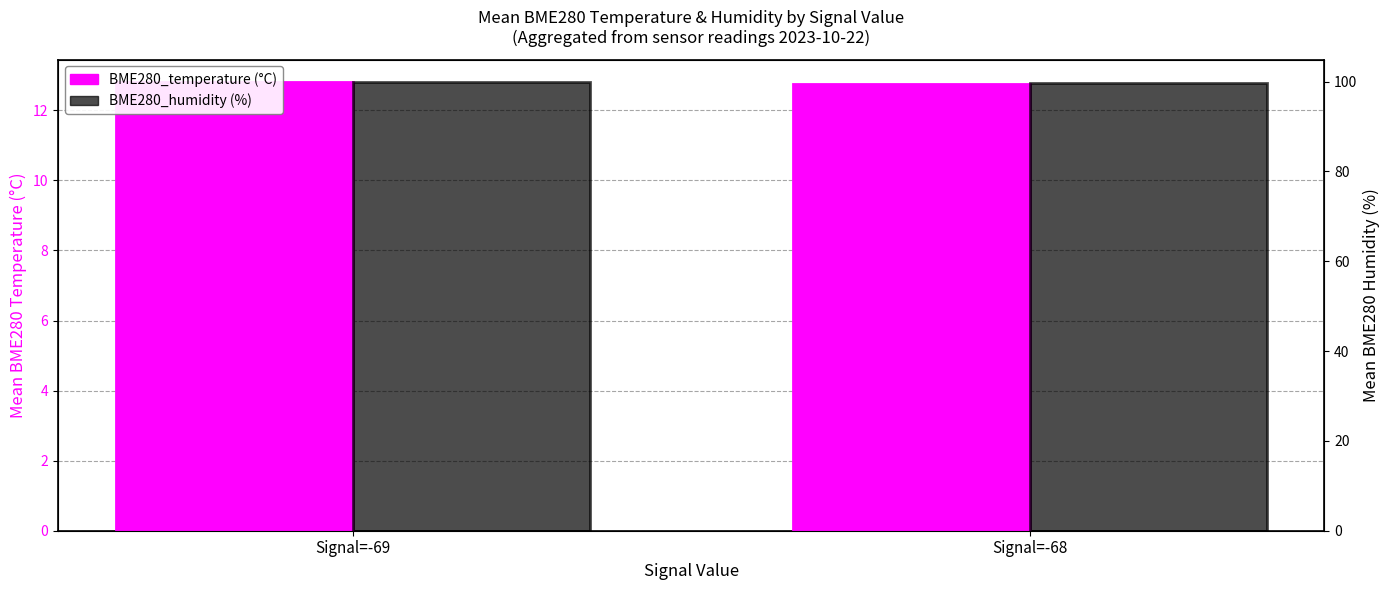

How many series are shown in this chart?

2